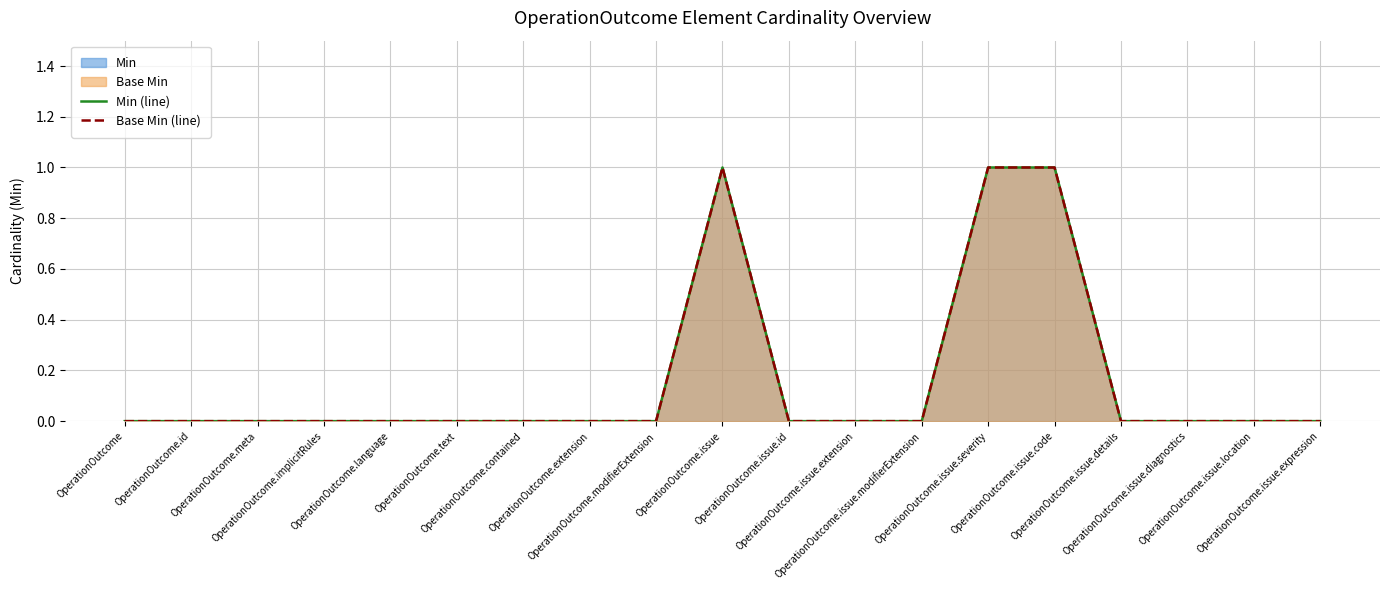

Is it true that Base Min (line) equals 1 at OperationOutcome.issue?

True